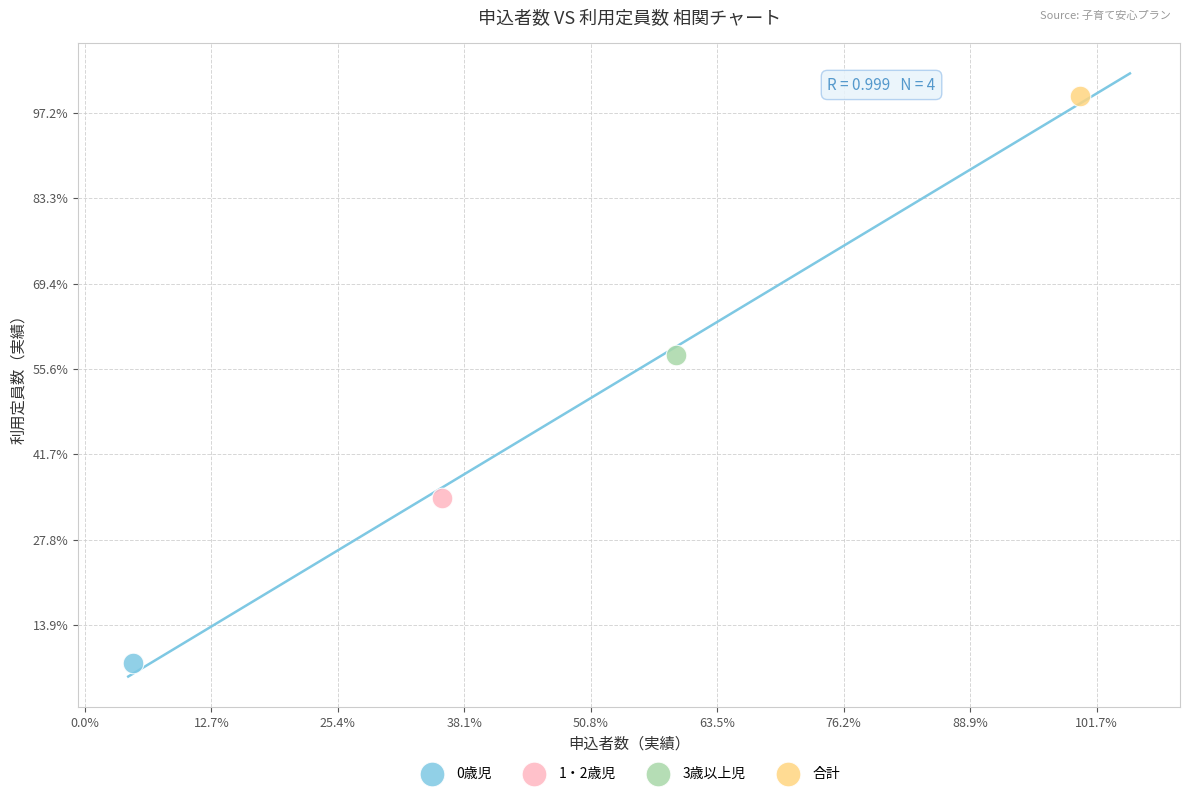

Which series reaches the minimum Y coordinate?

0歳児